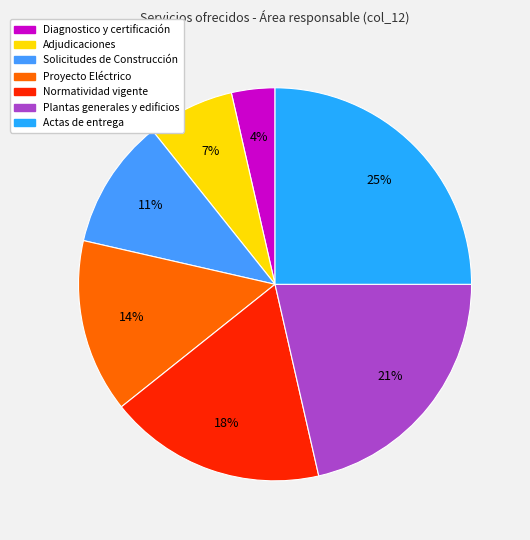

How many slices are in this pie chart?

7